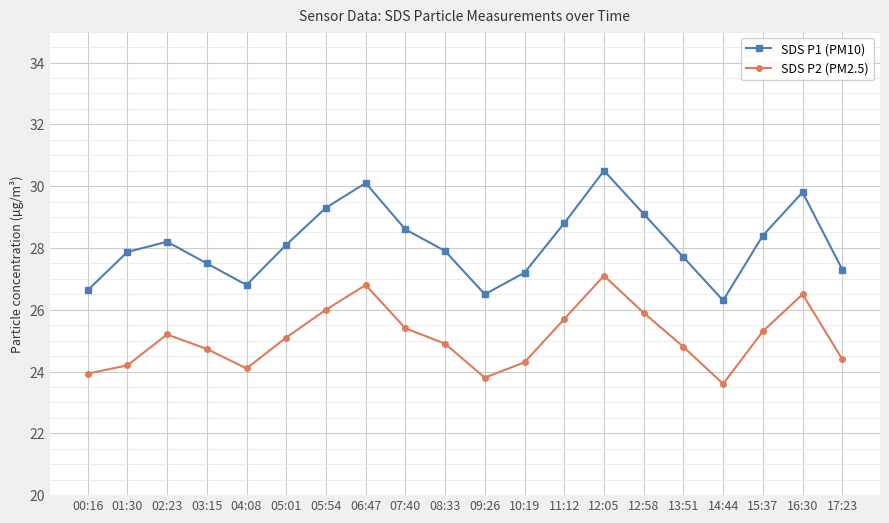

Which series changed the most between 00:16 and 15:37?

SDS P1 (PM10)